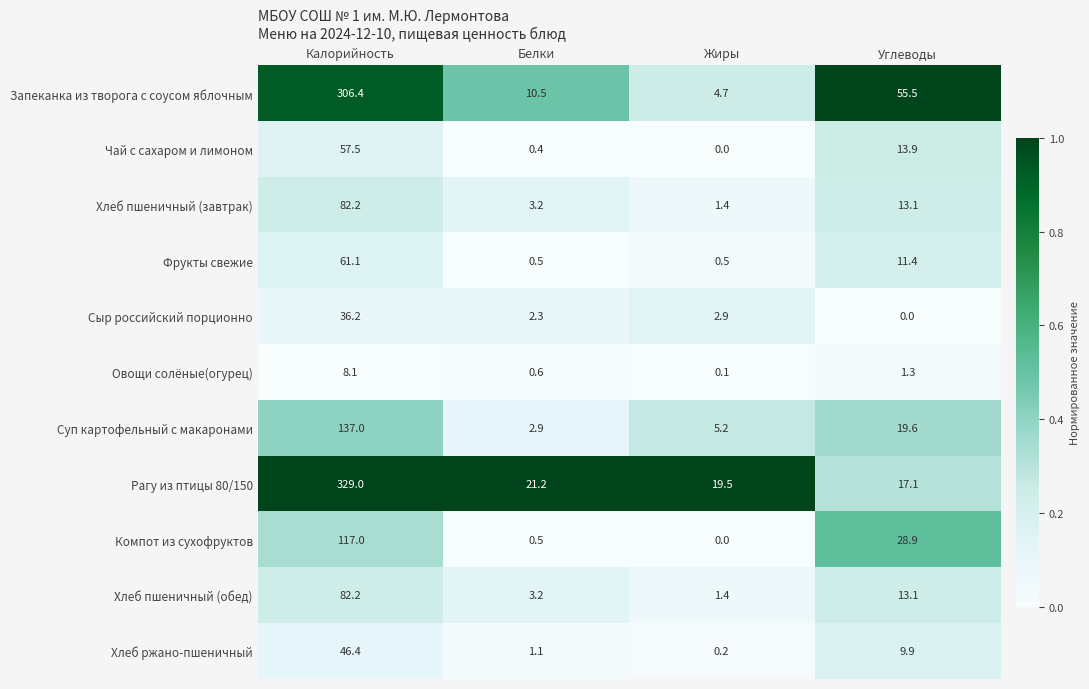

Where does the Хлеб пшеничный (обед) series first go above 13?

Калорийность